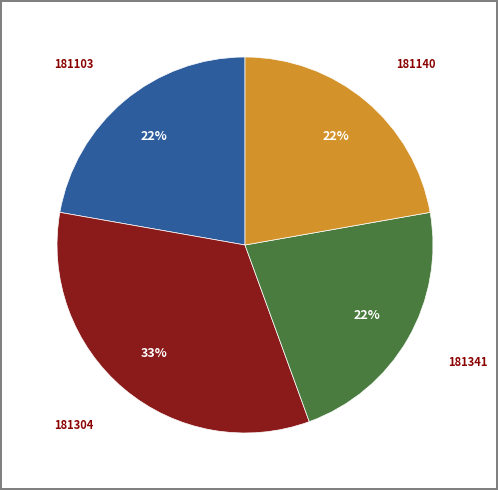

Is there any slice that represents more than half of the pie?

No